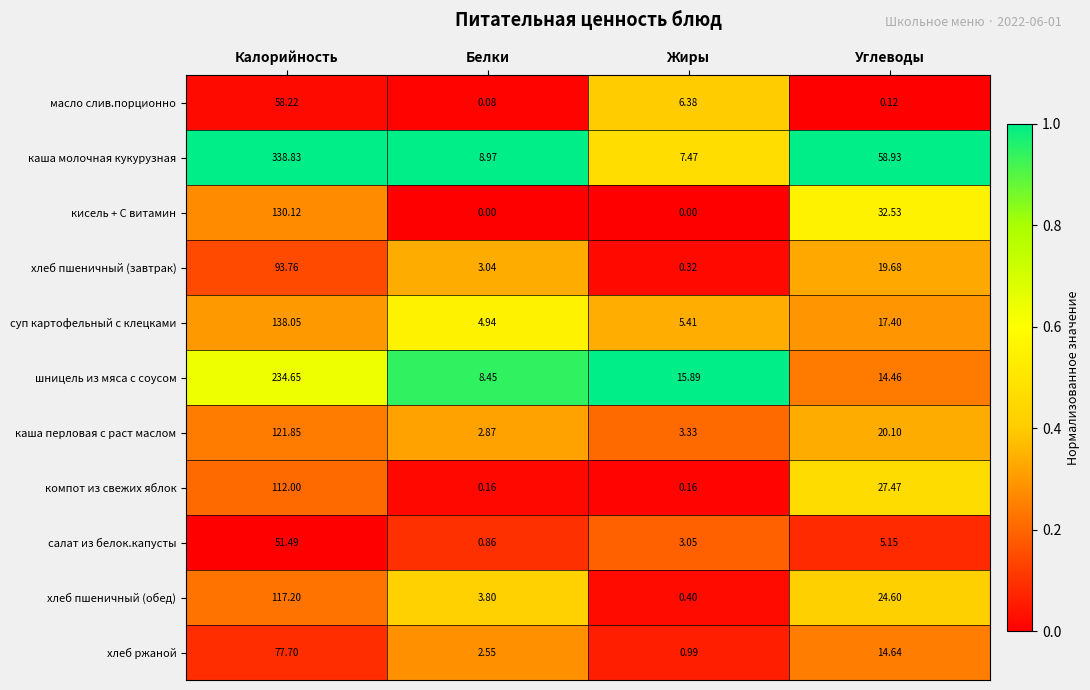

At which category is the sum across all series the highest?

Калорийность